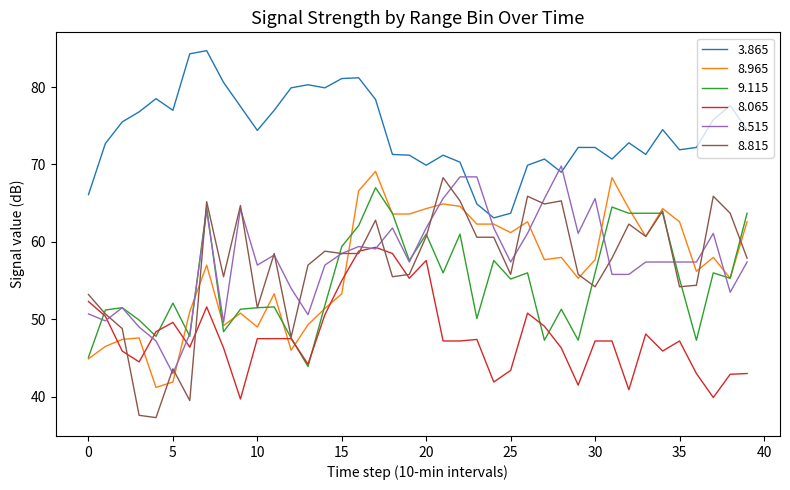

What is the maximum value for 9.115?

67.0